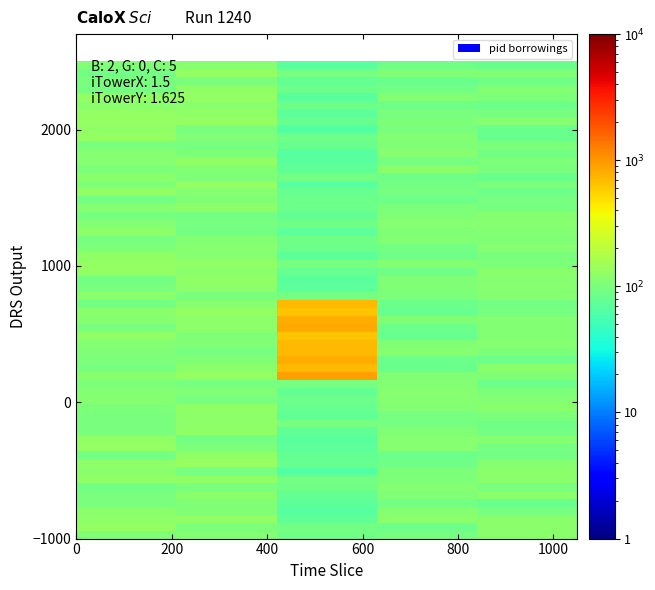

Reading right to left, transcribe all the data shown in this chart.

85.2	87.6	84.0	119.7	116.3